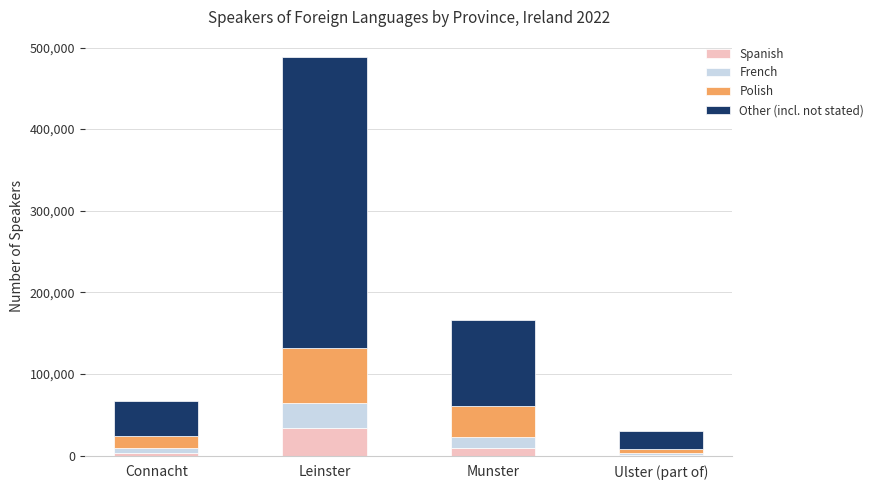

At which category is the sum across all series the highest?

Leinster